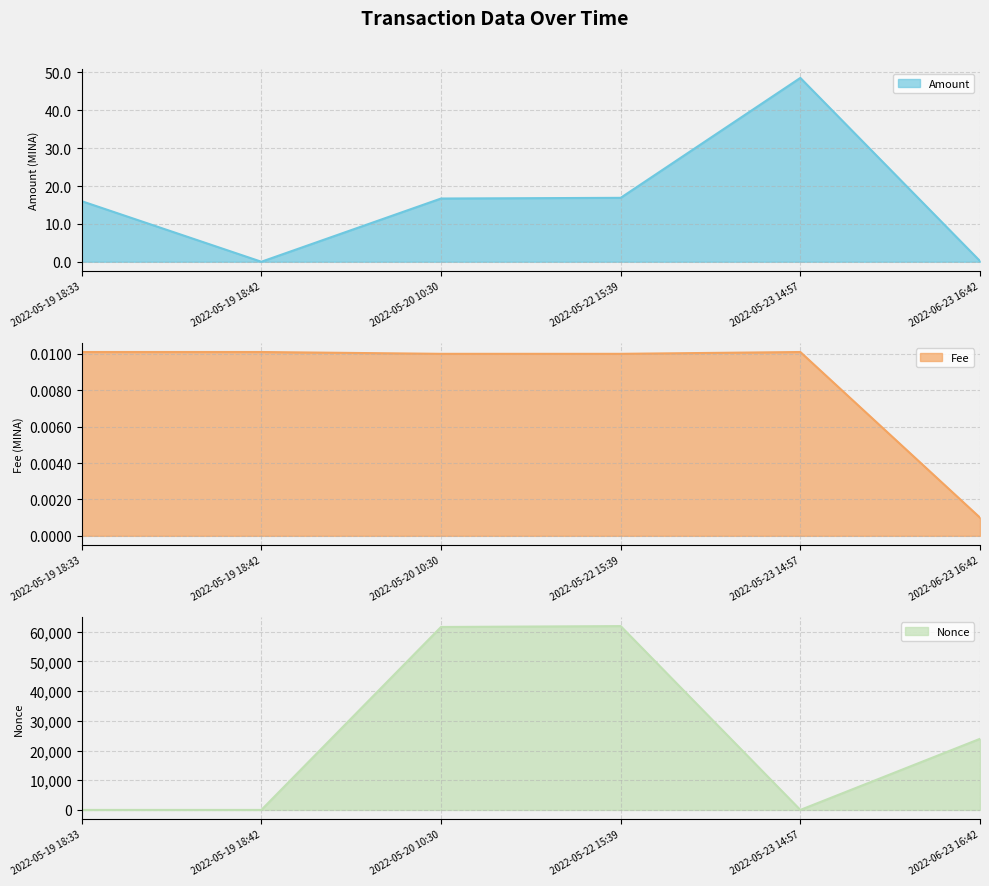

The Amount series shows 26.0 at 2022-05-20 10:30. True or false?

False